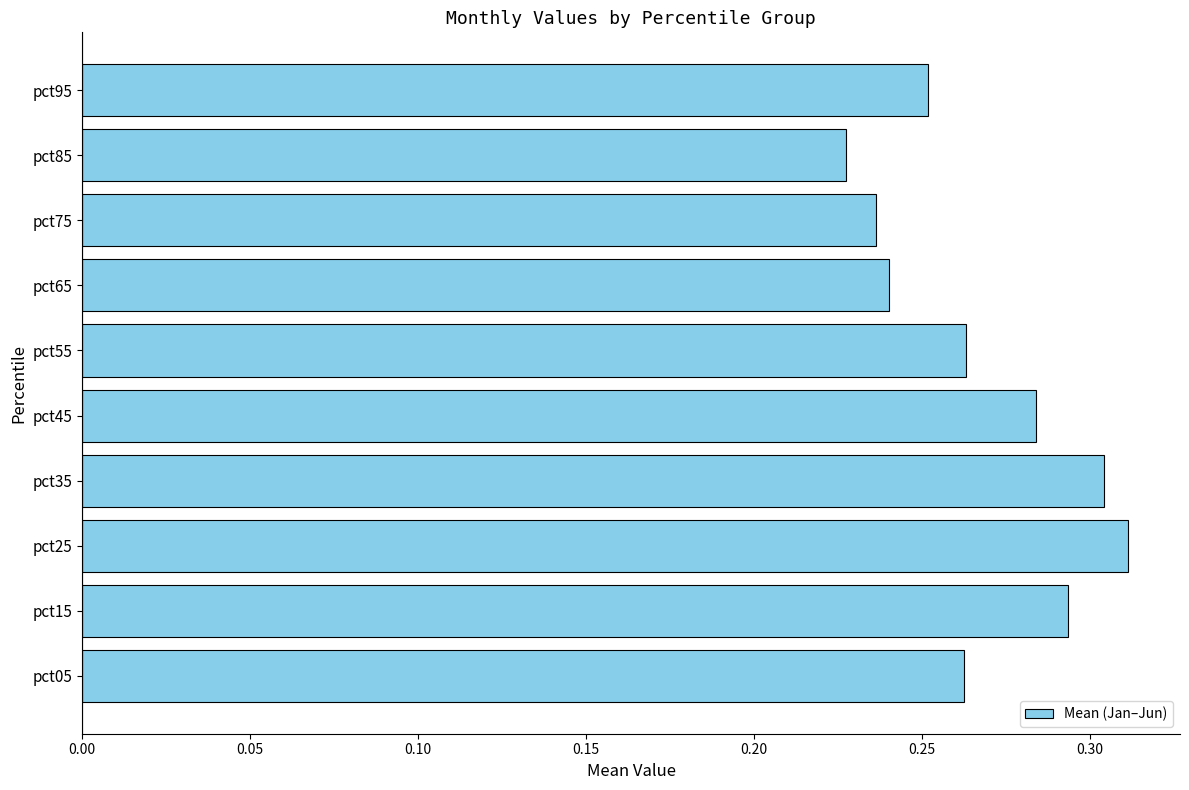

What is the sum of all values?

2.7